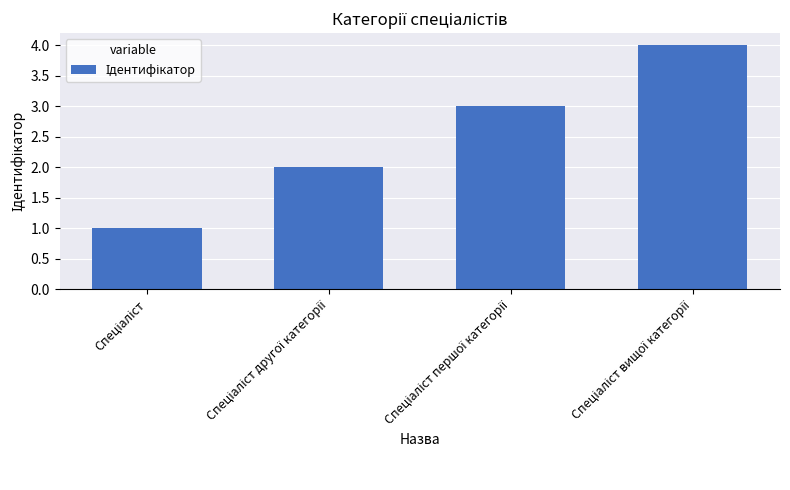

What is the minimum value shown in the chart?

1